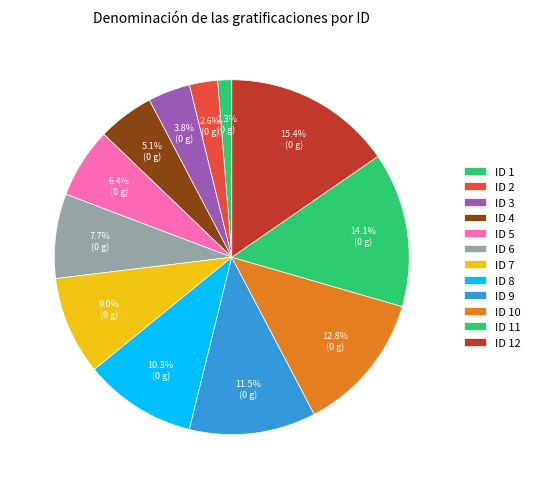

How many slices are in this pie chart?

12